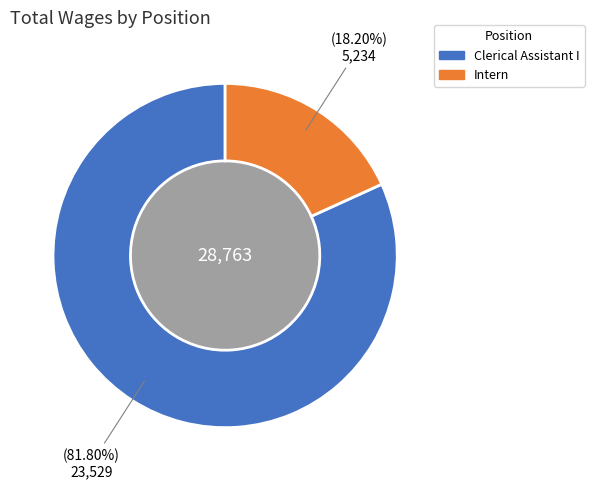

To the nearest percent, what percentage of the pie is Clerical Assistant I?

82%